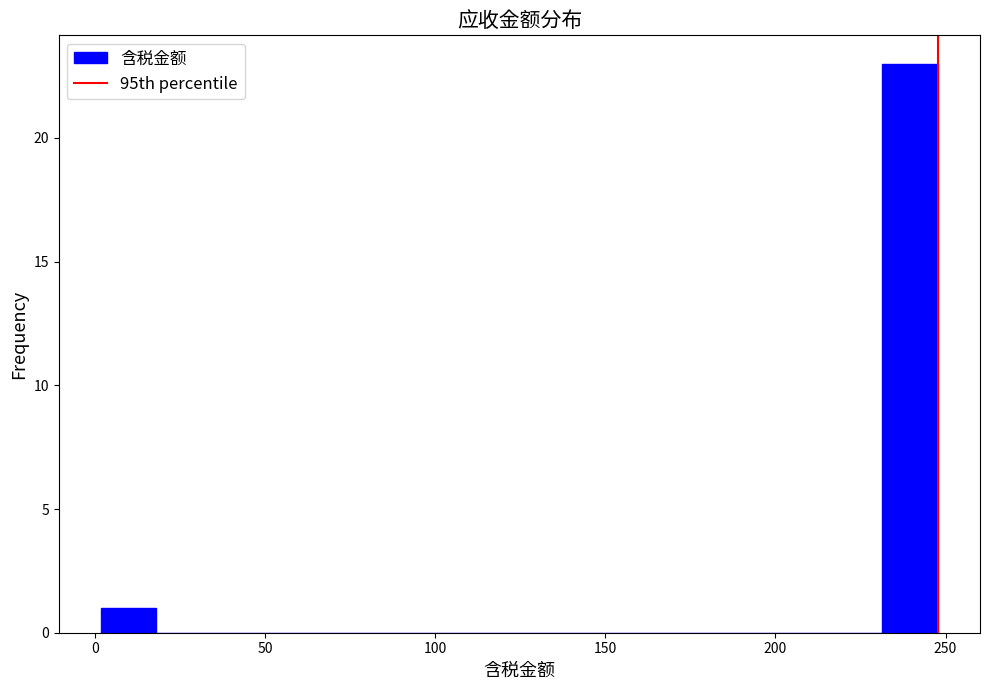

Around what value on the x-axis is the tallest bar? Give the approximate position of its centre, as read against the axis.

240